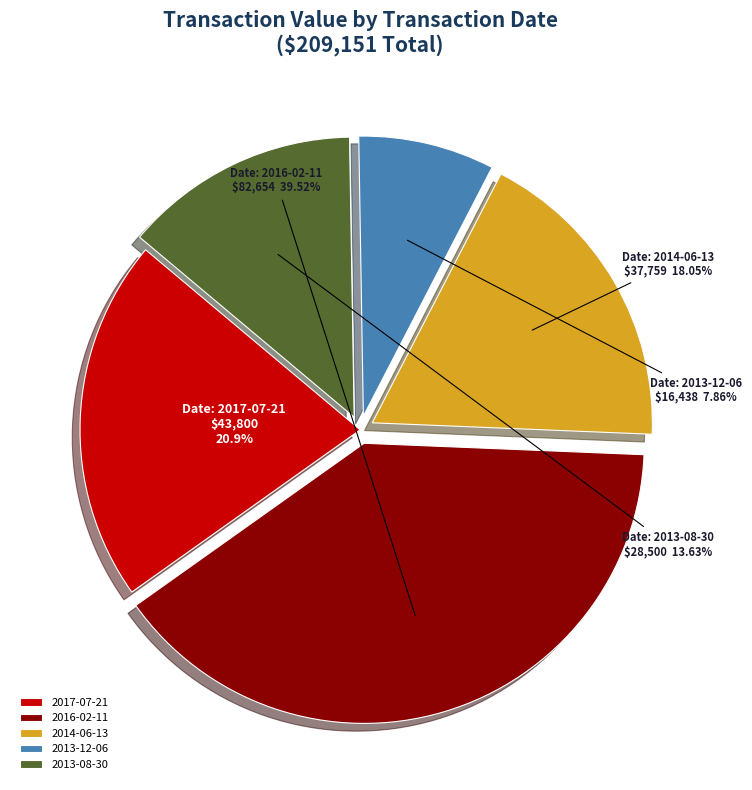

What percentage is the 2014-06-13 slice, to the nearest percent?

18%